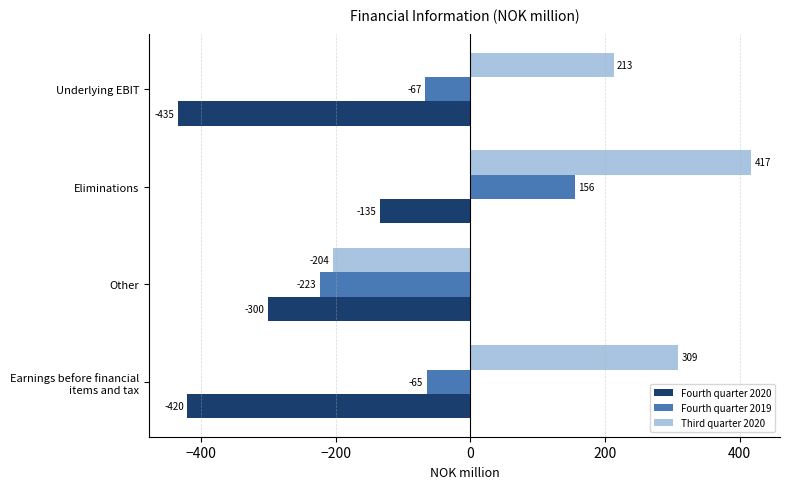

Which series has the largest total across all categories?

Third quarter 2020